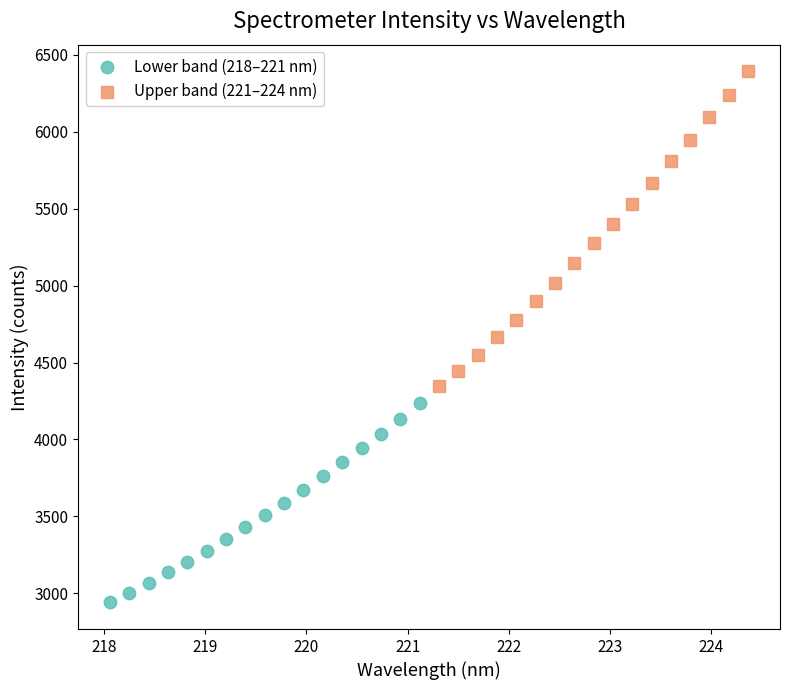

Which series reaches the minimum Y coordinate?

Lower band (218–221 nm)